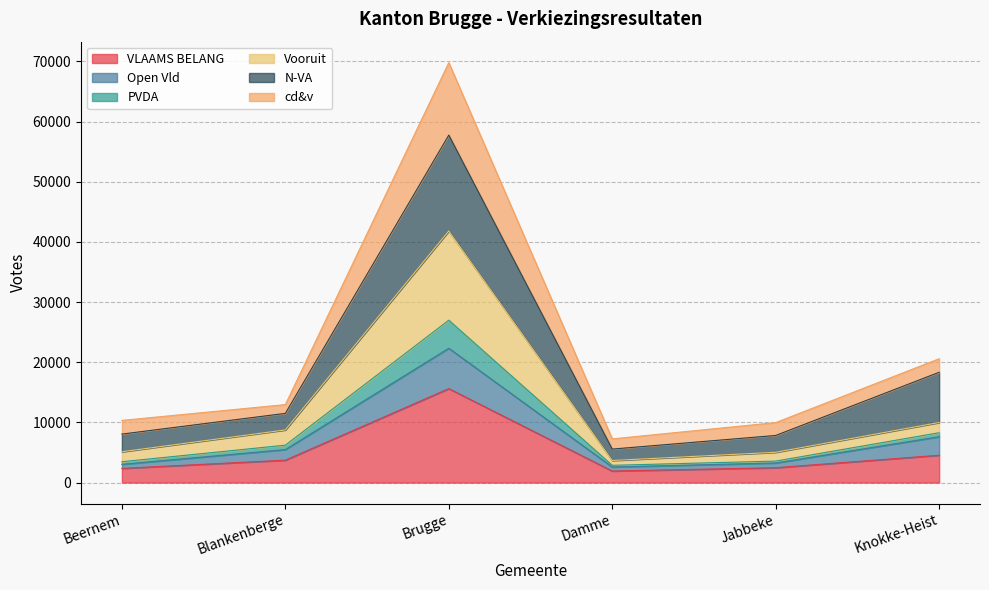

True or false: PVDA and Open Vld cross at least once.

False